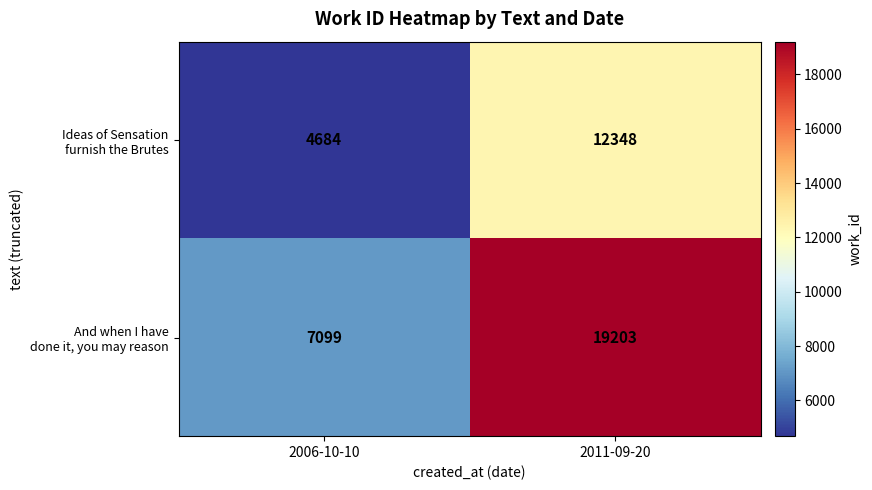

At which category is the sum across all series the highest?

2011-09-20